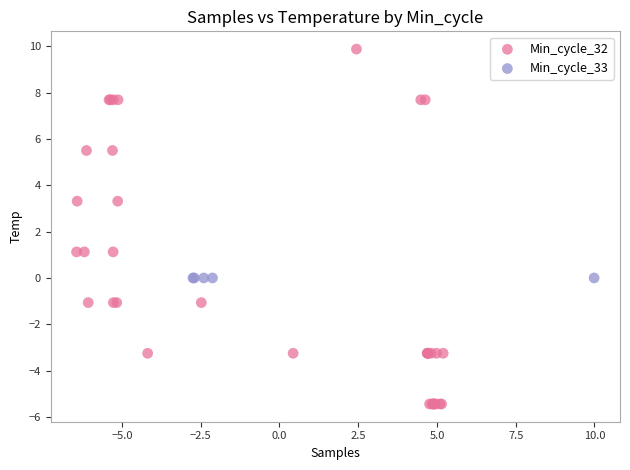

Which series reaches the maximum Y coordinate?

Min_cycle_32